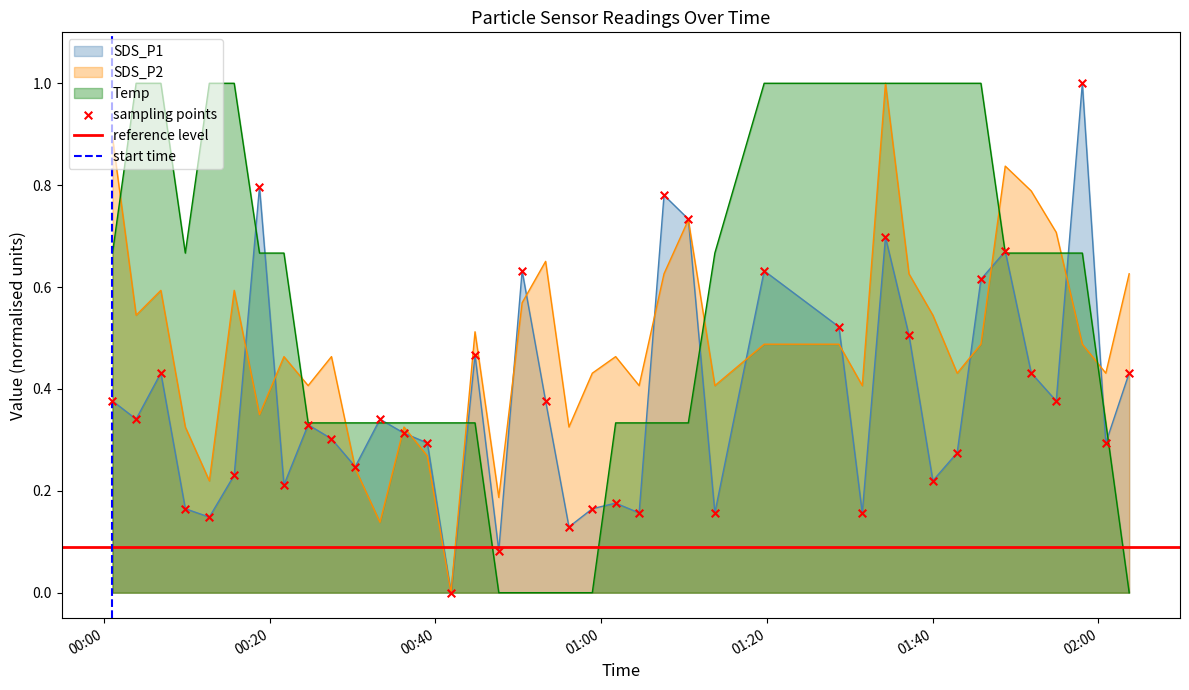

Which series has the largest Y range (max minus min)?

SDS_P1